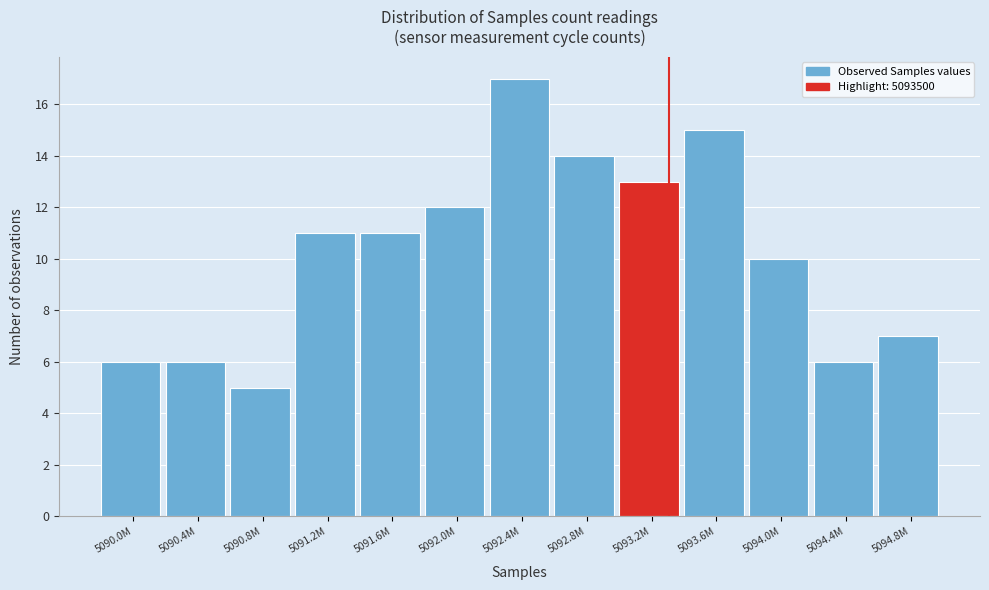

Reading left to right, what are all the values shown in this chart?

5090.0M=6	5090.4M=6	5090.8M=5	5091.2M=11	5091.6M=11	5092.0M=12	5092.4M=17	5092.8M=14	5093.2M=13	5093.6M=15	5094.0M=10	5094.4M=6	5094.8M=7